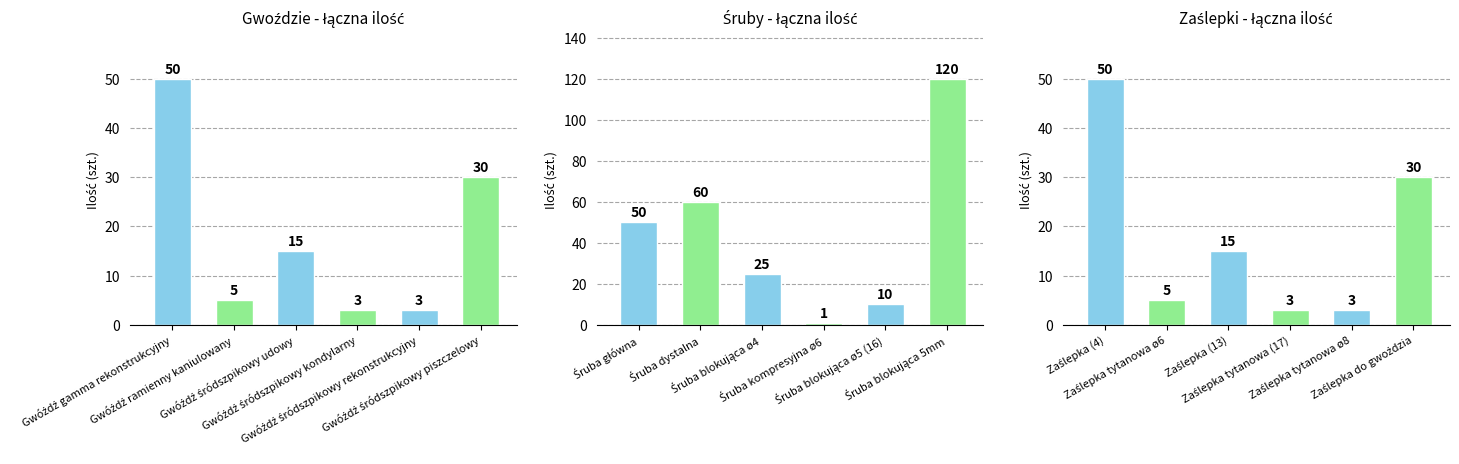

Reading left to right, transcribe all the data shown in this chart.

Gwoździe - łączna ilość: 50	5	15	3	3	30
Śruby - łączna ilość: 50	60	25	1	10	120
Zaślepki - łączna ilość: 50	5	15	3	3	30